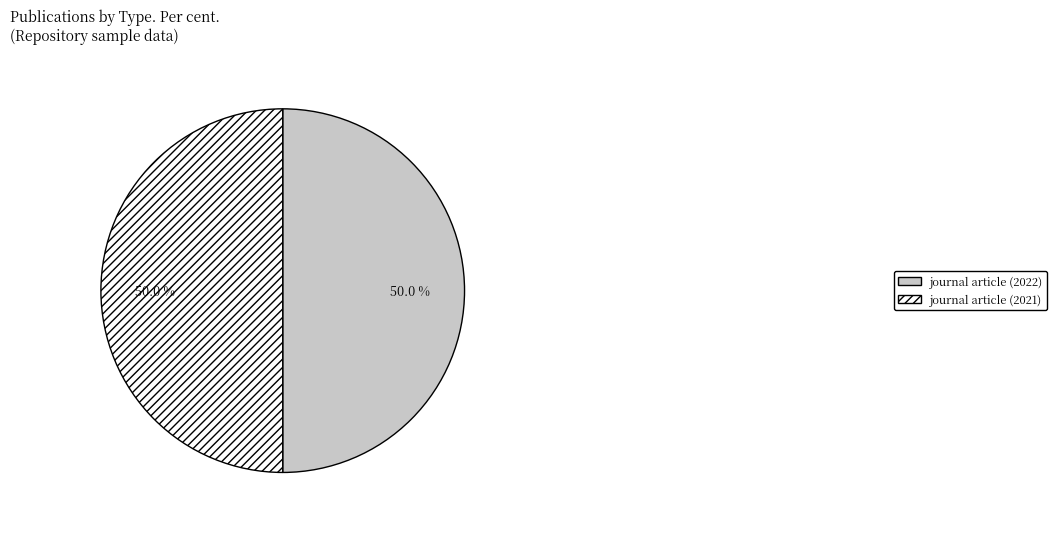

What portion of the pie excludes journal article (2021)?

50.0%